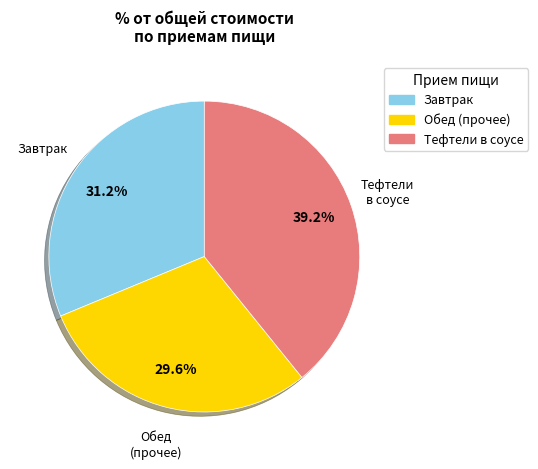

How many segments does this pie chart have?

3